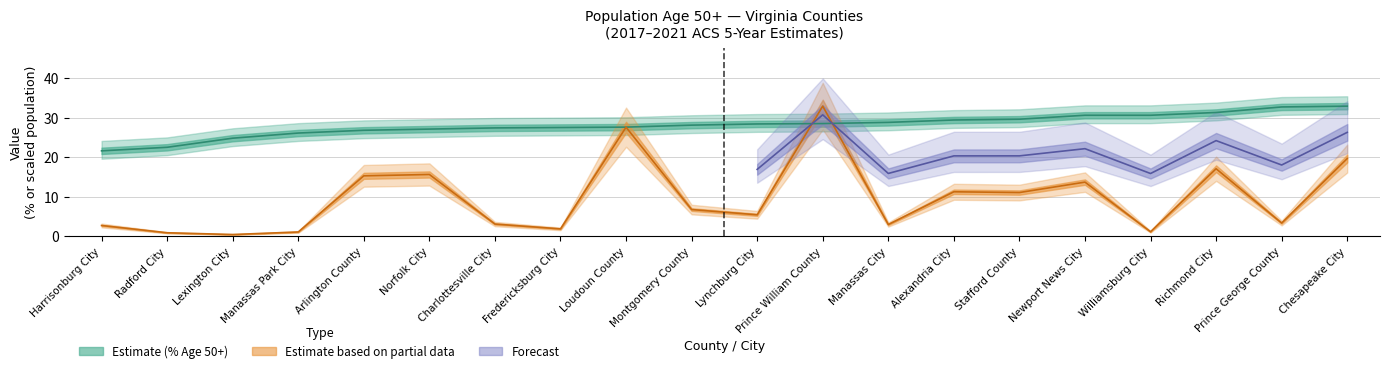

Reading right to left, transcribe all the data shown in this chart.

percent: 32.9	32.7	31.3	30.6	30.6	29.6	29.4	28.8	28.5	28.4	28.1	27.6	27.5	27.4	27.1	26.8	26.1	24.8	22.5	21.6
people: 19.6	3.3	17.1	1.1	13.7	11.1	11.2	3.0	32.9	5.4	6.7	27.6	1.9	3.1	15.6	15.3	1.1	0.4	0.9	2.7